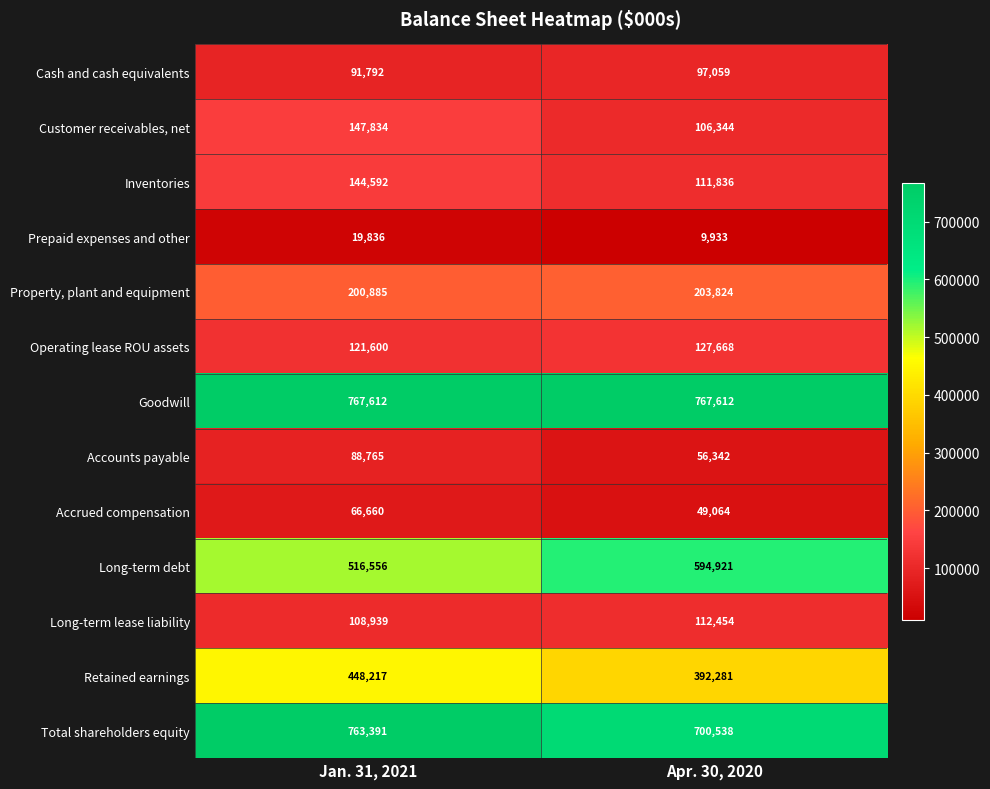

Which series has the largest range (max minus min)?

Long-term debt